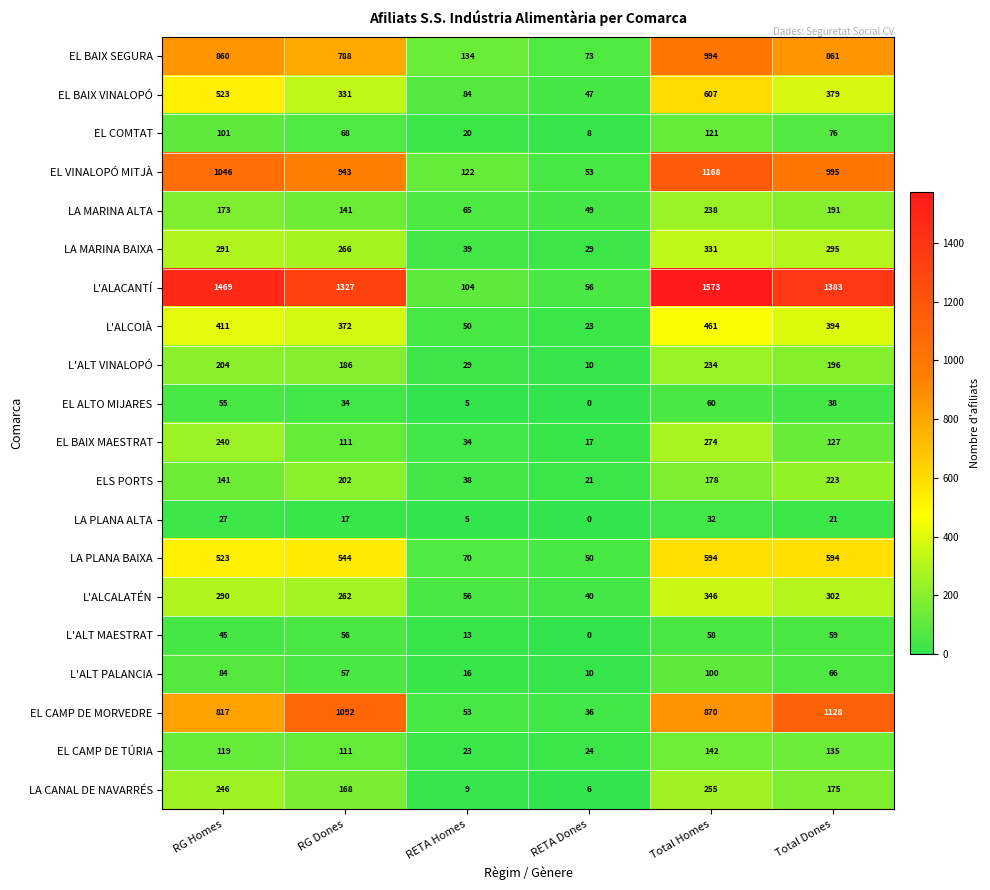

How many data points does each series have?

6